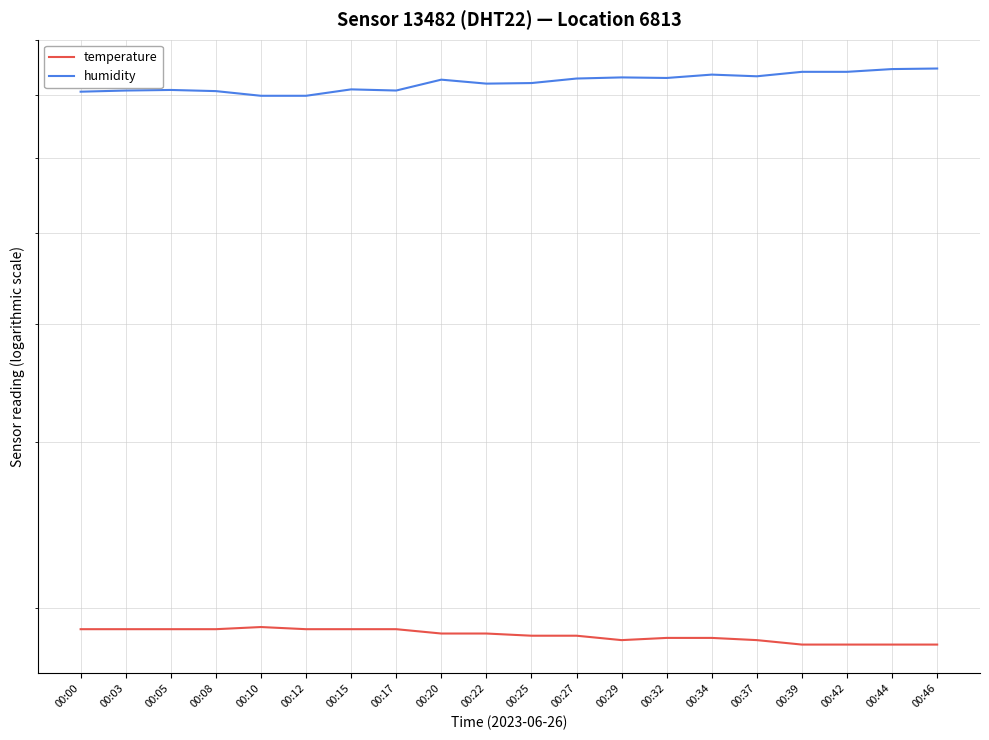

Reading left to right, list all the values displayed in this chart.

temperature: 00:00=19.0	00:03=19.0	00:05=19.0	00:08=19.0	00:10=19.1	00:12=19.0	00:15=19.0	00:17=19.0	00:20=18.8	00:22=18.8	00:25=18.7	00:27=18.7	00:29=18.5	00:32=18.6	00:34=18.6	00:37=18.5	00:39=18.3	00:42=18.3	00:44=18.3	00:46=18.3
humidity: 00:00=70.5	00:03=70.7	00:05=70.8	00:08=70.6	00:10=69.8	00:12=69.8	00:15=70.9	00:17=70.7	00:20=72.6	00:22=71.9	00:25=72.0	00:27=72.8	00:29=73.0	00:32=72.9	00:34=73.5	00:37=73.2	00:39=74.0	00:42=74.0	00:44=74.5	00:46=74.6